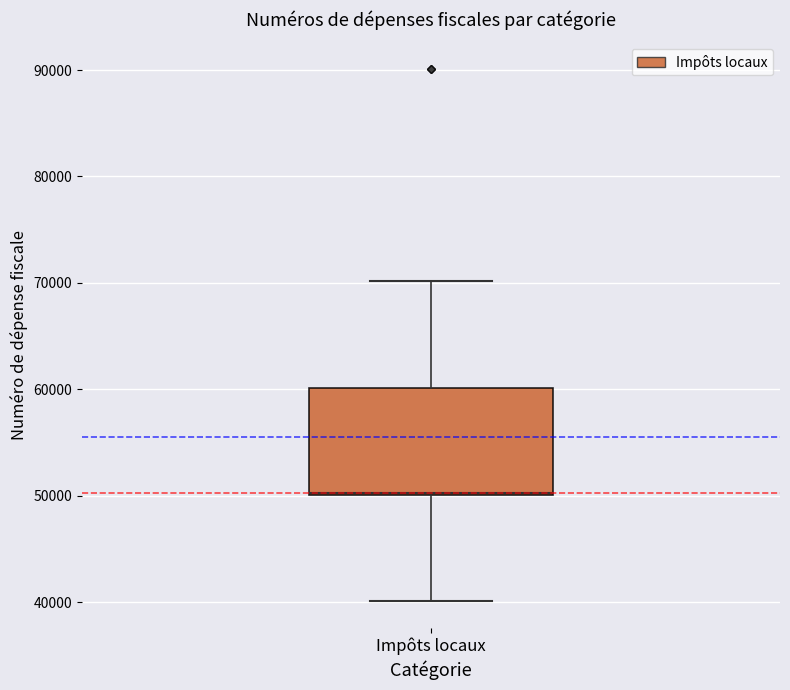

Read this box plot against the y-axis: the position of the median line, the range covered by the box, and the ends of both whiskers. The values are not printed on the chart, so give them approximately, as read against the axis.

median 50000 (drawn on the box's lower edge), box 50000 to 60000, whiskers 40000 to 70000